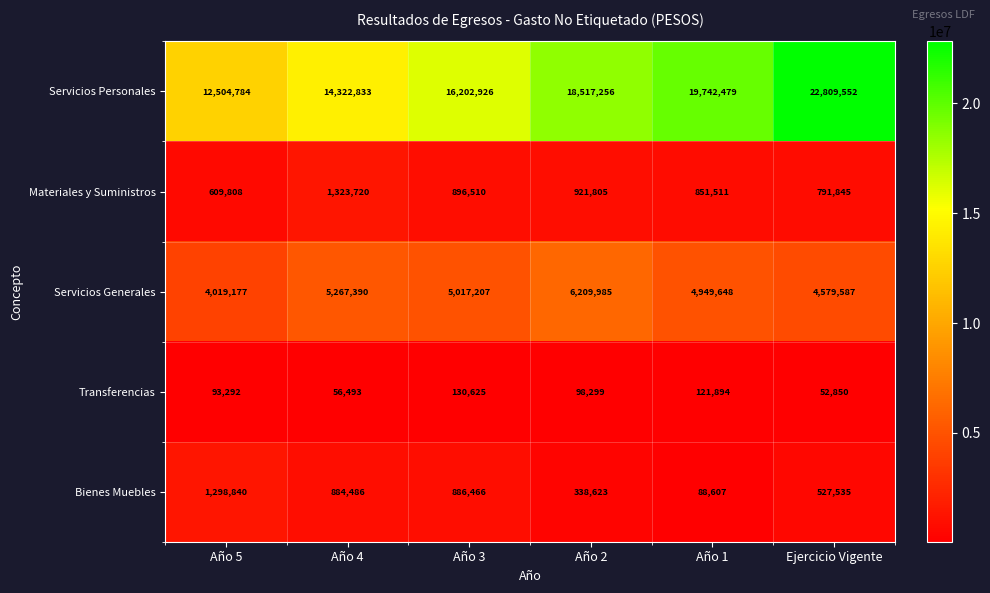

Where does the Servicios Generales series first go above 5017207?

Año 4